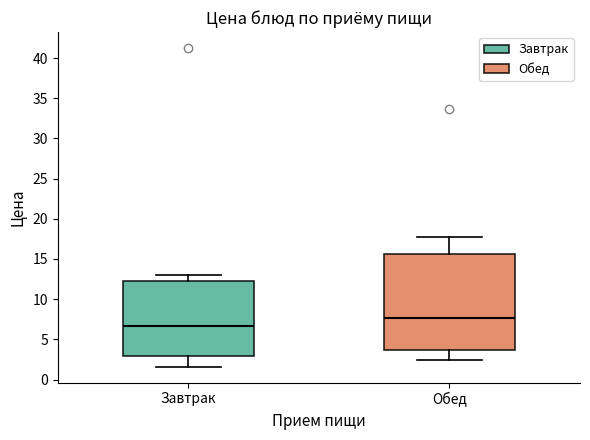

Where is the upper edge of the box for Завтрак on the y-axis? The values are not printed on the chart, so give them approximately, as read against the axis.

12.0